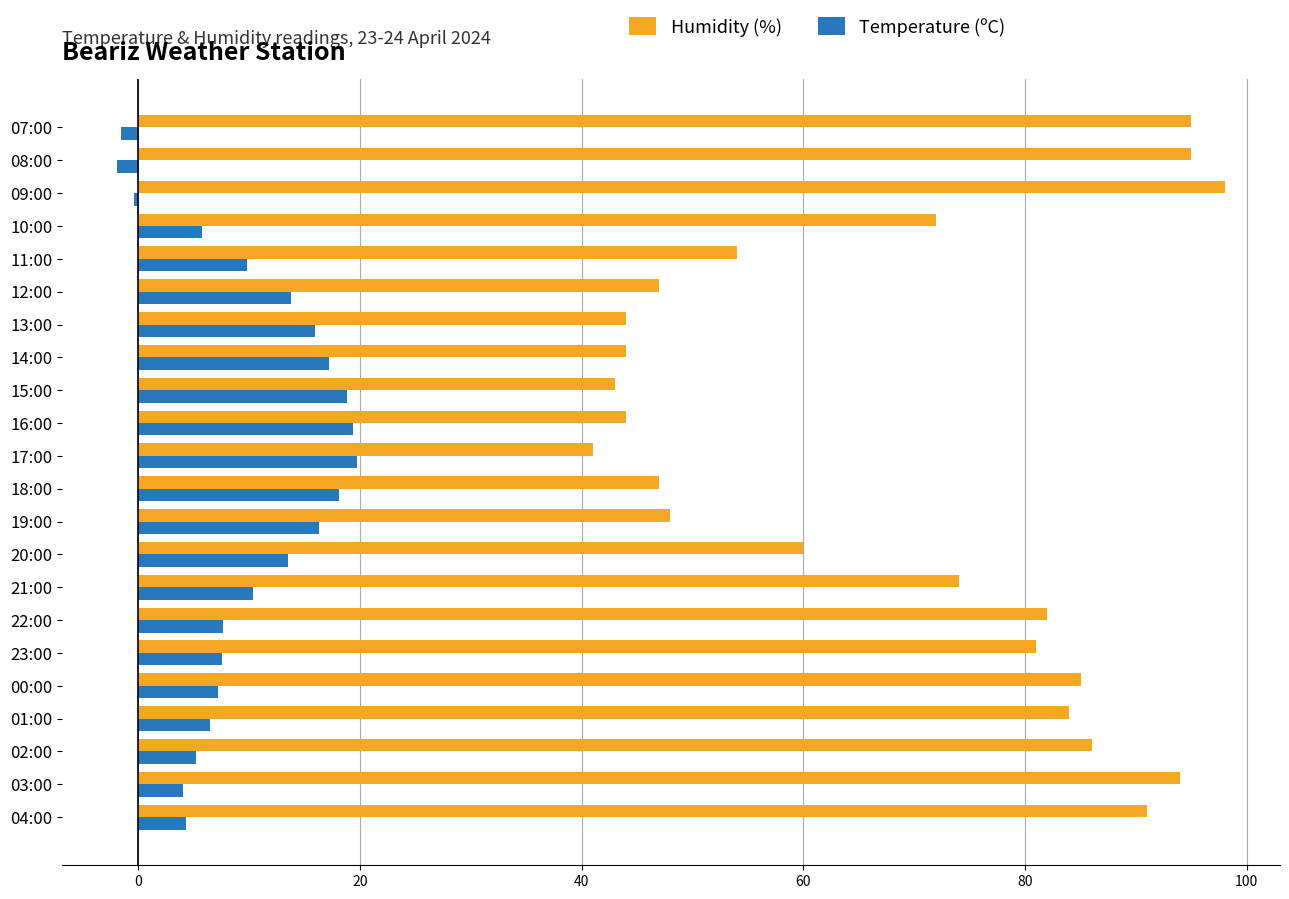

What is the average value of the Temperature (ºC) series?

9.9